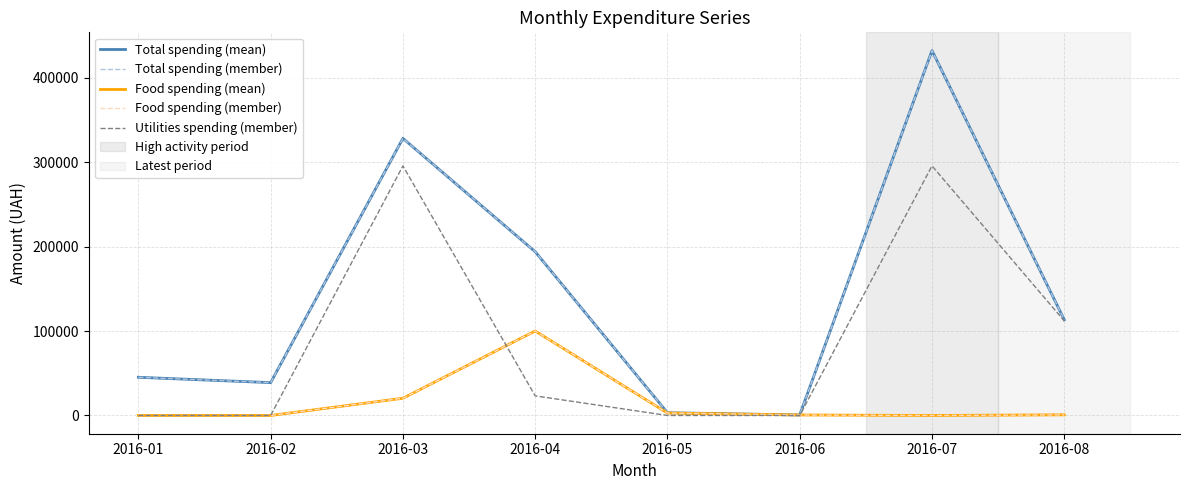

Does the chart display data point markers on the line(s)?

No